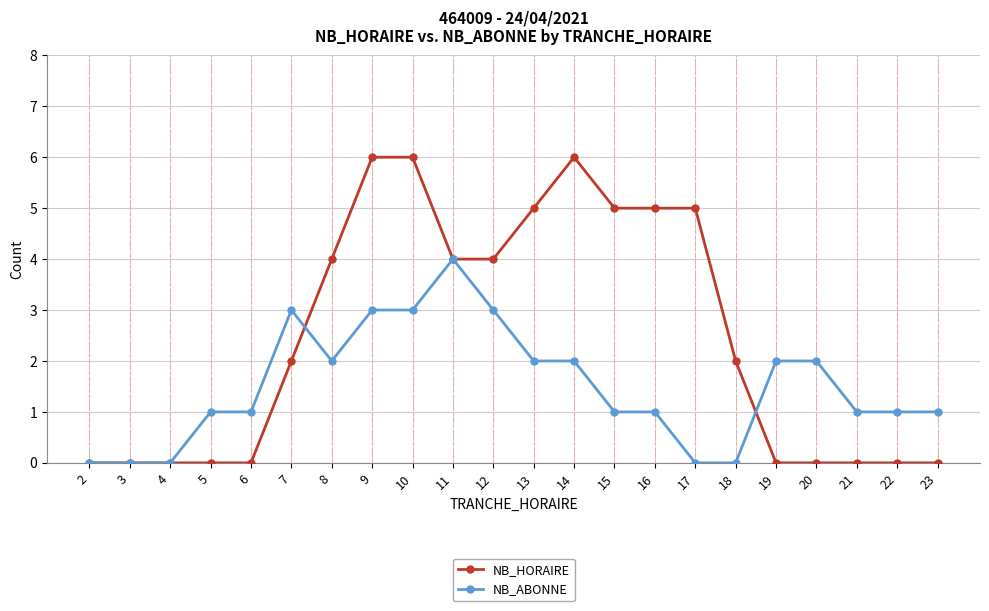

True or false: NB_ABONNE and NB_HORAIRE intersect in this chart.

True